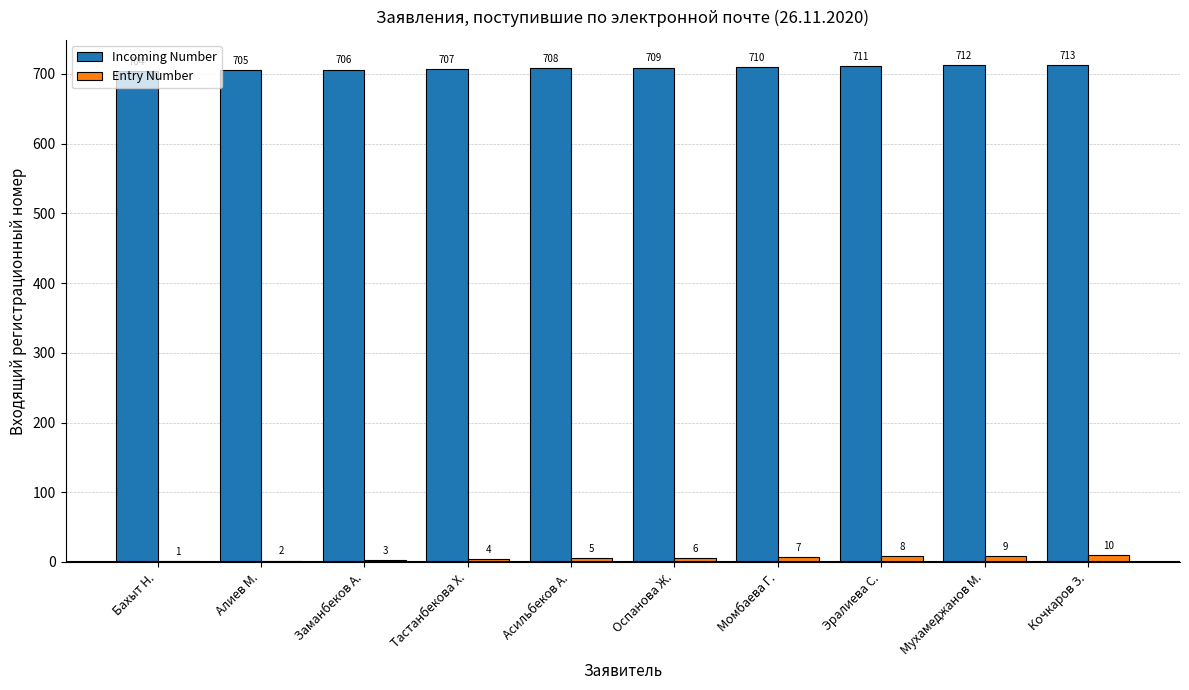

Read the Entry Number value at Асильбеков А..

5